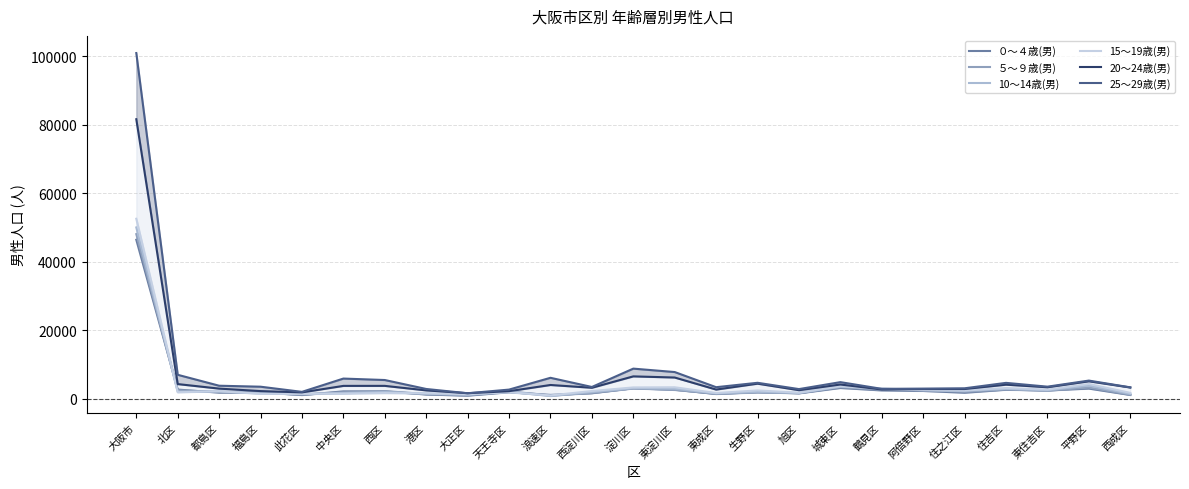

Between which two adjacent categories do 10〜14歳(男) and ５〜９歳(男) first intersect?

大阪市 and 北区